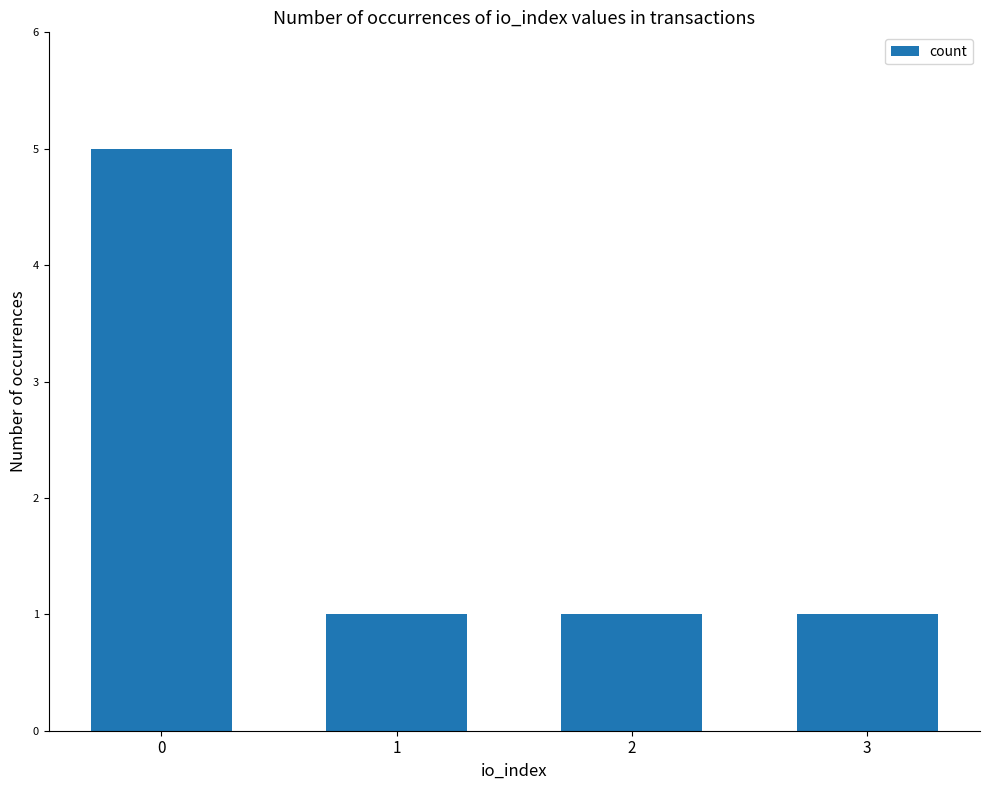

True or false: the data shows 2 at 0.

False